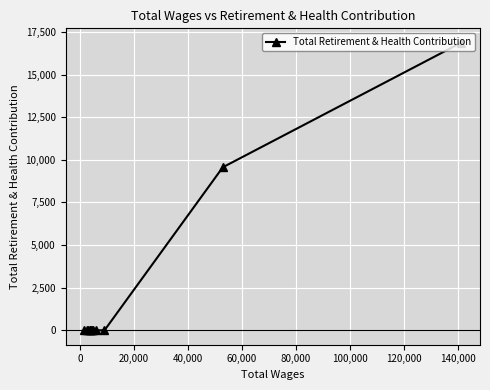

What is the greatest value displayed?

16871